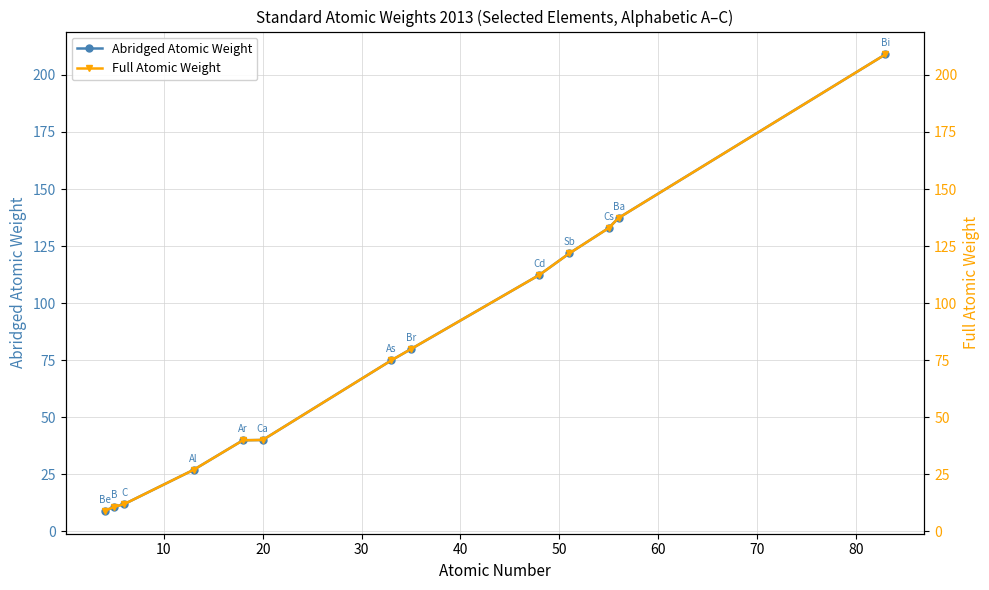

What is the maximum value for Full Atomic Weight?

209.0